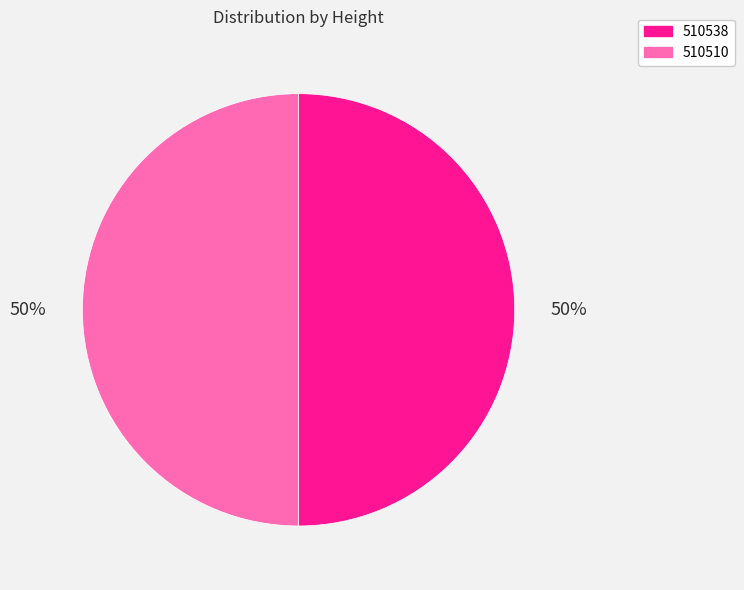

Combined, do 510510 and 510538 account for over 50%?

Yes